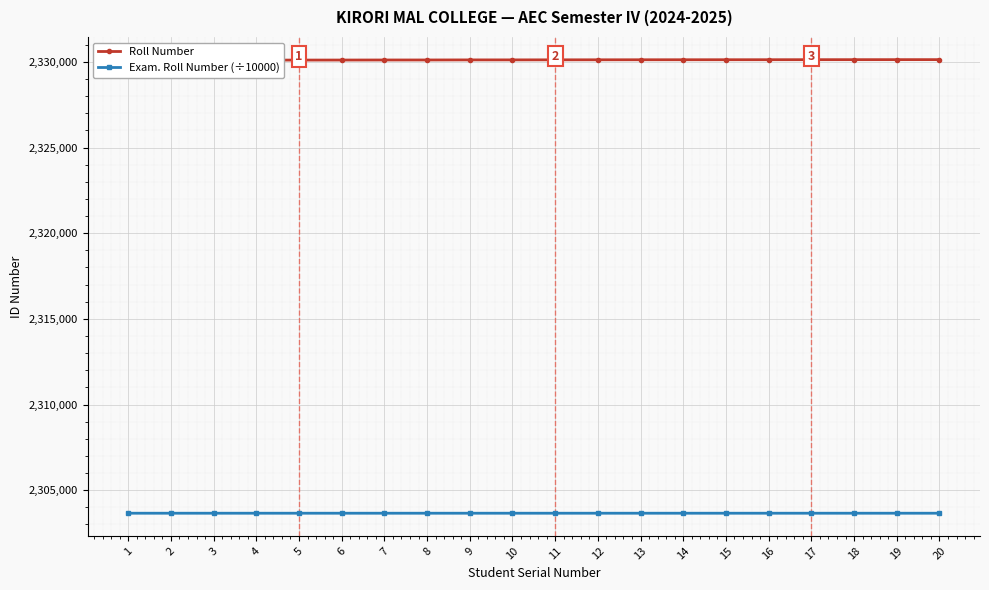

Which label corresponds to the largest value in the chart?

20